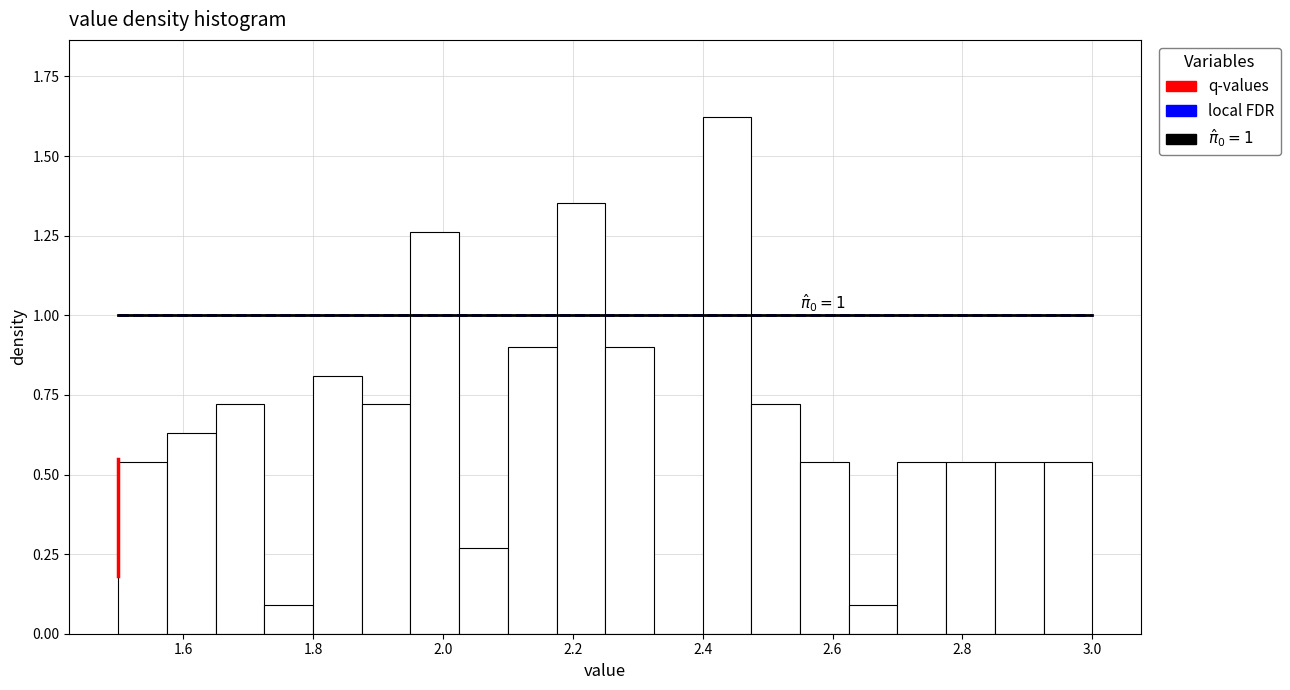

Around what value on the x-axis is the tallest bar? Give the approximate position of its centre, as read against the axis.

2.44